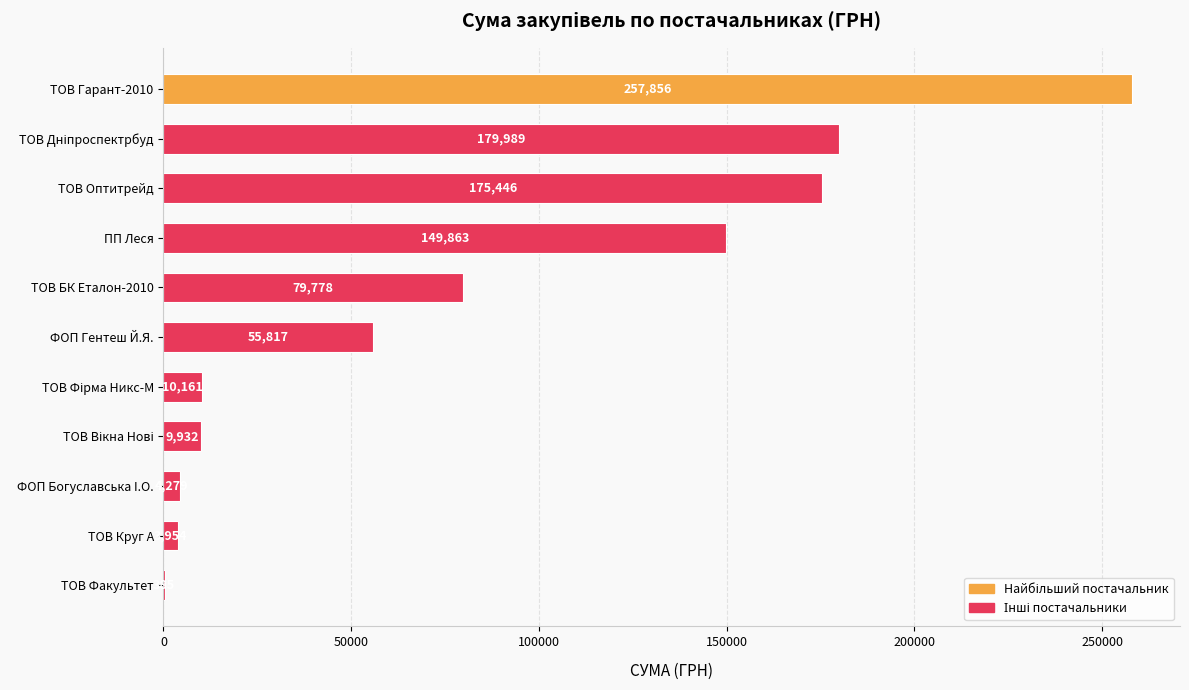

Count the number of categories in the chart.

11